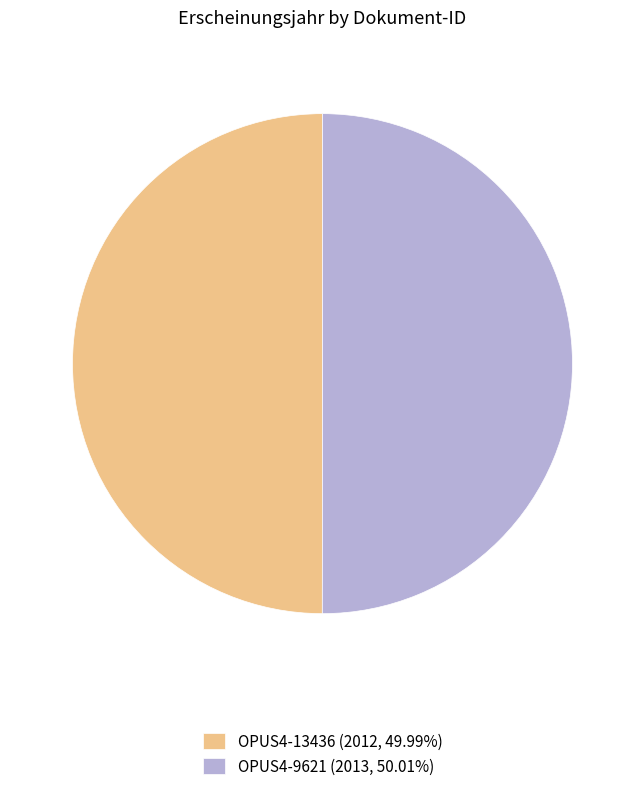

Combined, do OPUS4-9621 (2013, 50.01%) and OPUS4-13436 (2012, 49.99%) account for over 50%?

Yes